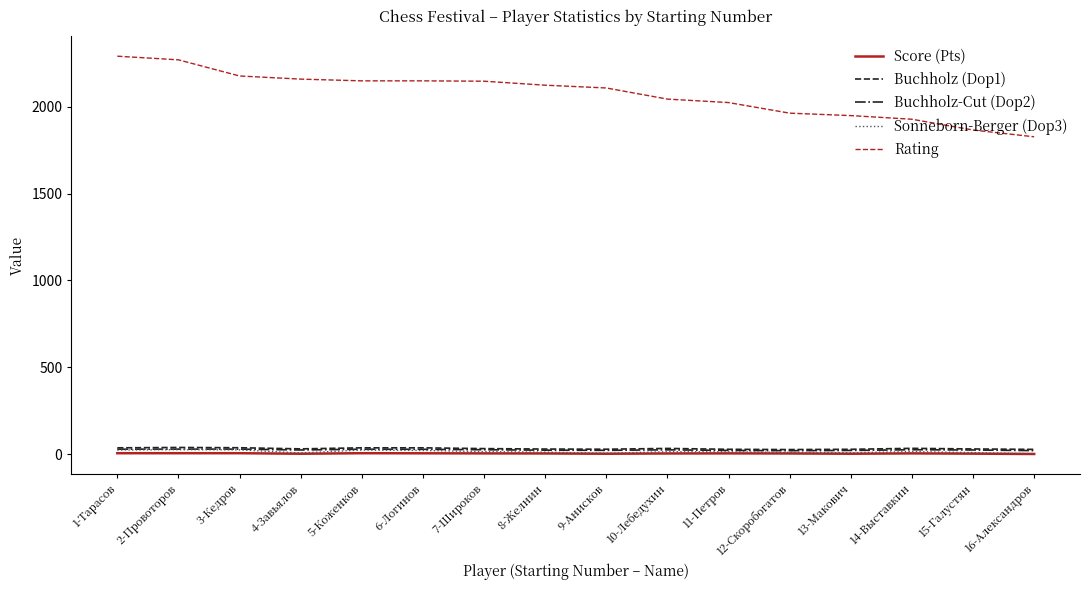

Which series has the largest total across all categories?

Rating